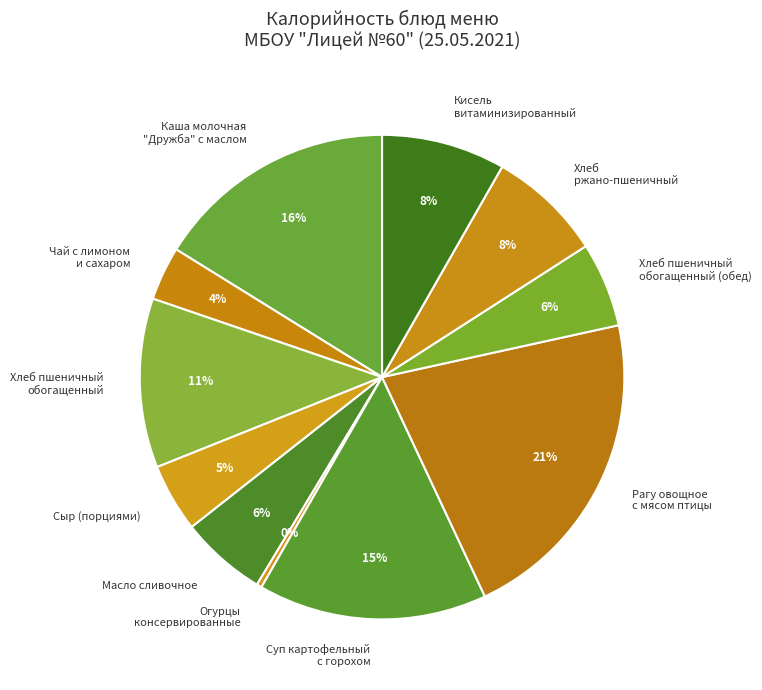

True or false: Рагу овощное с мясом птицы accounts for 21% of the total.

True